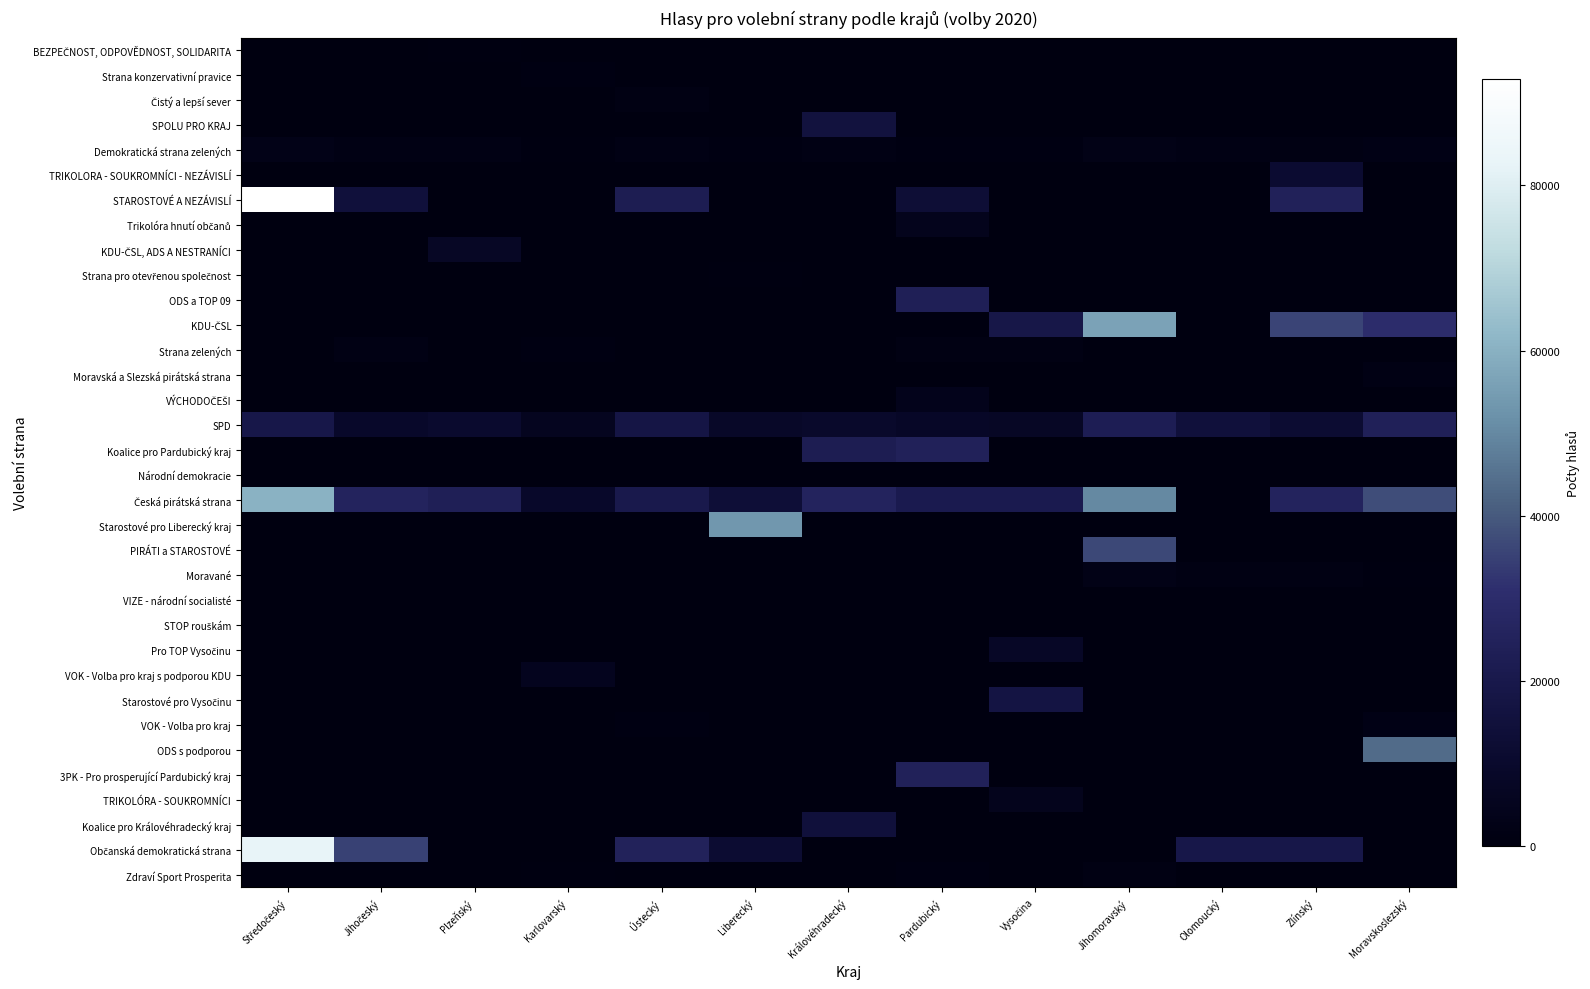

What is the spread (max minus min) of values at Zlínský?

35782